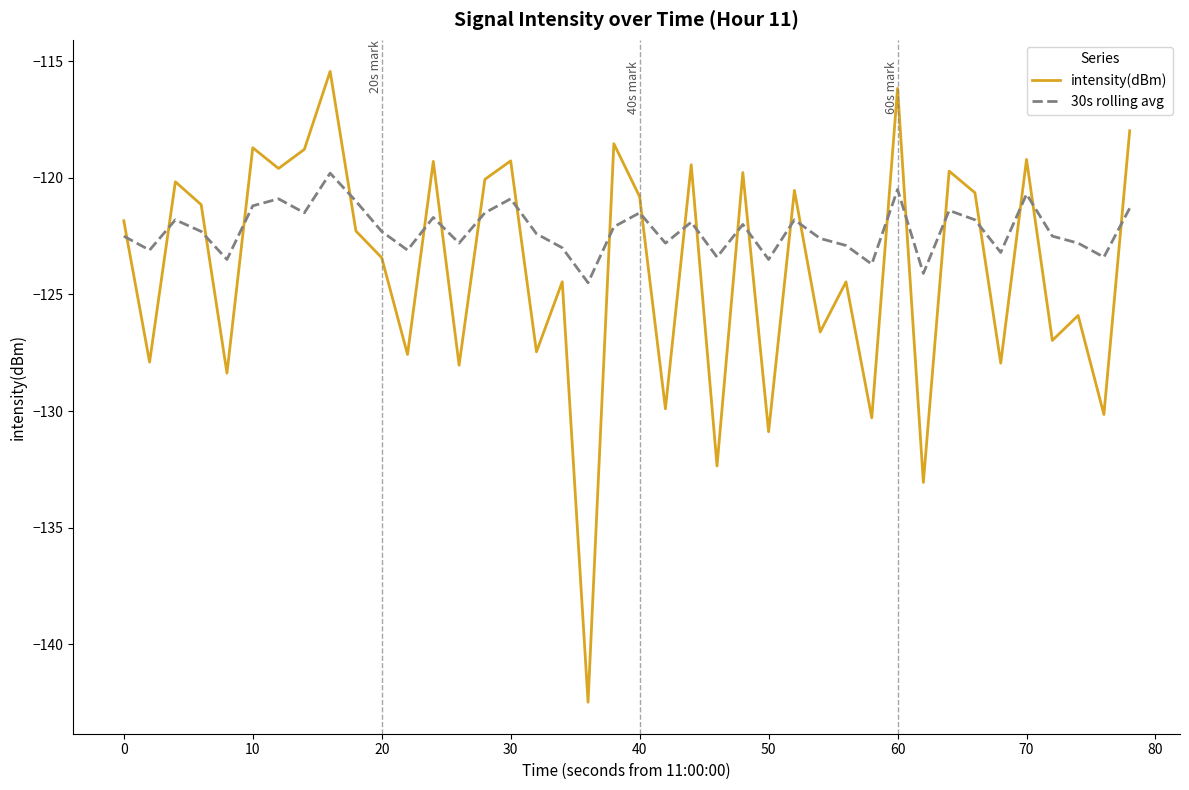

True or false: intensity(dBm) and 30s rolling avg intersect in this chart.

True